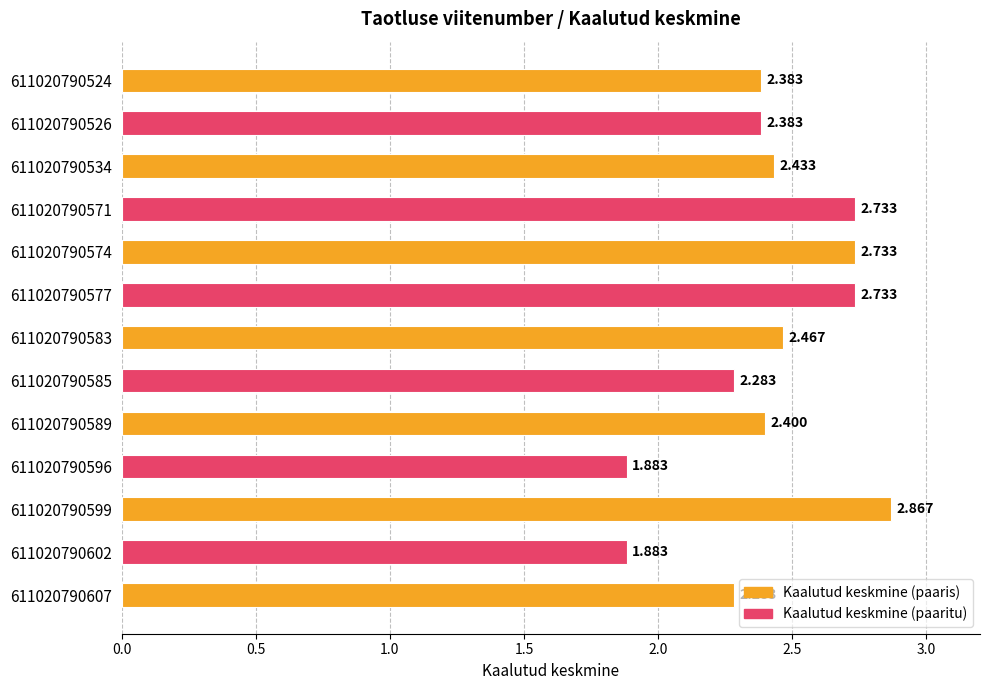

How many values are between 2 and 3?

11